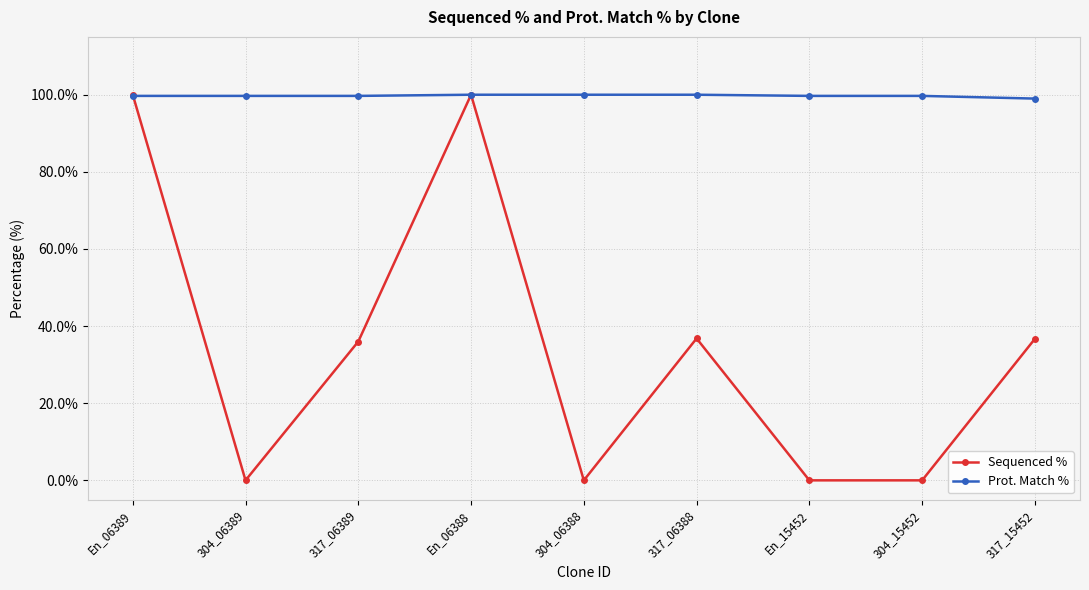

What is the sum of all Prot. Match % values?

897.5